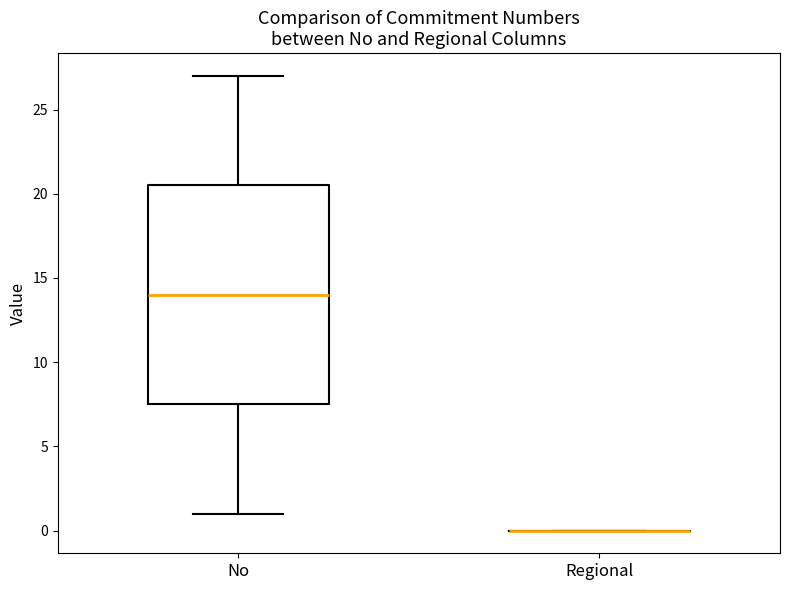

Reading left to right, read every box against the y-axis: the position of its median line, the range the box covers, and the ends of its whiskers. The values are not printed on the chart, so give them approximately, as read against the axis.

No: median 14.0, box 7.5 to 20.5, whiskers 1.0 to 27.0
Regional: box collapsed to a line at 0.0, whiskers 0.0 to 0.0